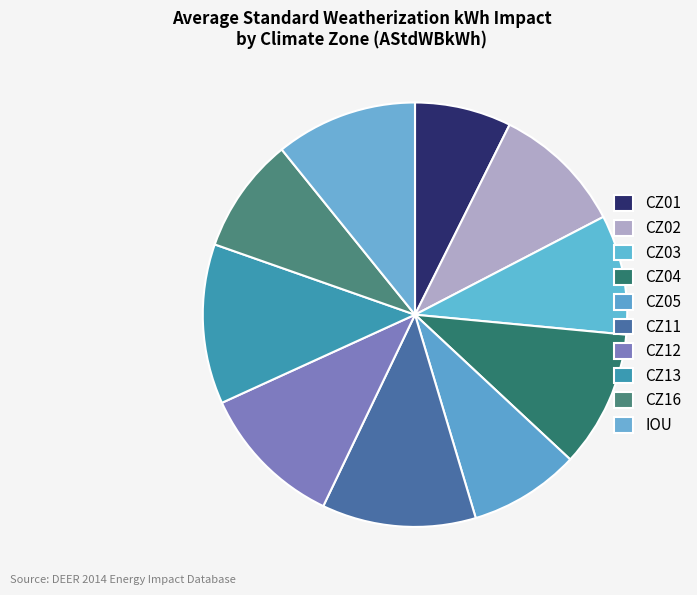

To the nearest percent, what is the difference between the CZ02 and CZ16 slice percentages?

1%